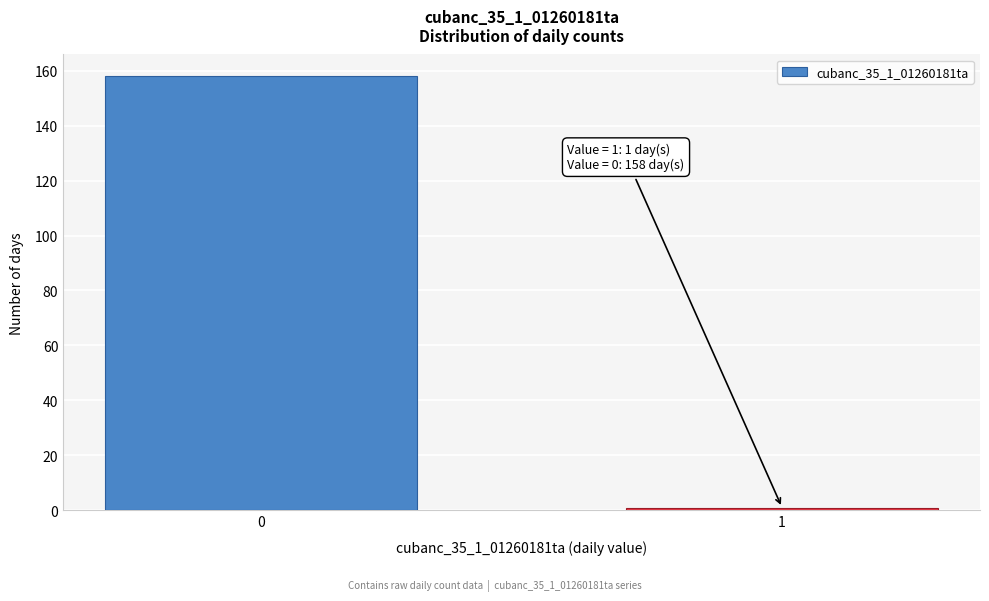

Reading right to left, transcribe all the data shown in this chart.

1	158